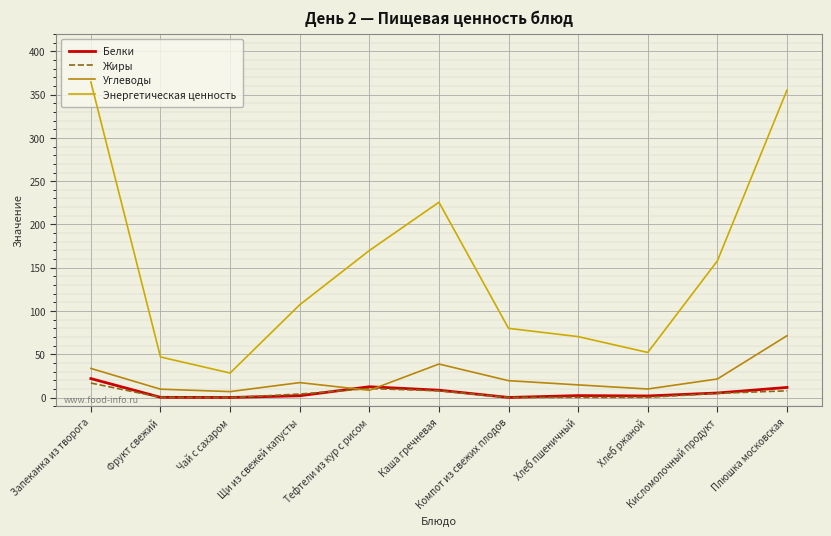

Which series has the largest range (max minus min)?

Энергетическая ценность